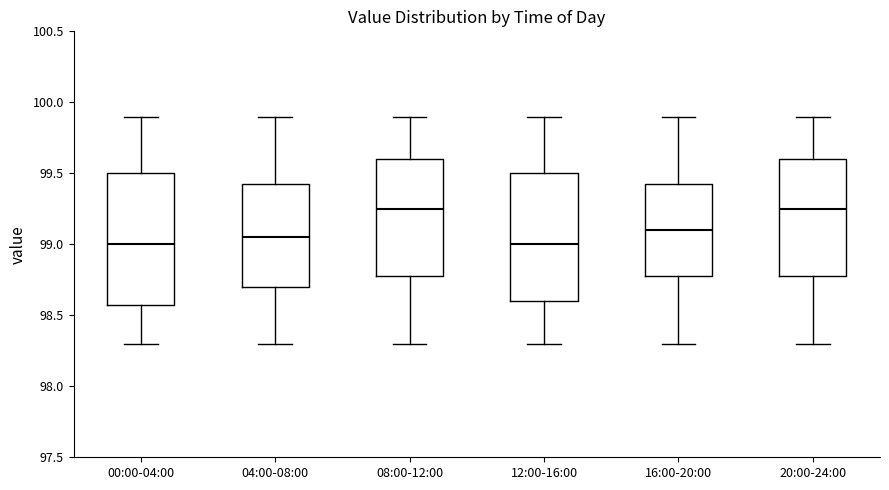

Reading left to right, transcribe this box plot: for each box, give where its median line is, the range the box spans, and where its two whiskers end, as read against the y-axis. The values are not printed on the chart, so give them approximately, as read against the axis.

00:00-04:00: median 99.00, box 98.60 to 99.50, whiskers 98.30 to 99.90
04:00-08:00: median 99.05, box 98.70 to 99.45, whiskers 98.30 to 99.90
08:00-12:00: median 99.25, box 98.80 to 99.60, whiskers 98.30 to 99.90
12:00-16:00: median 99.00, box 98.60 to 99.50, whiskers 98.30 to 99.90
16:00-20:00: median 99.10, box 98.80 to 99.45, whiskers 98.30 to 99.90
20:00-24:00: median 99.25, box 98.80 to 99.60, whiskers 98.30 to 99.90